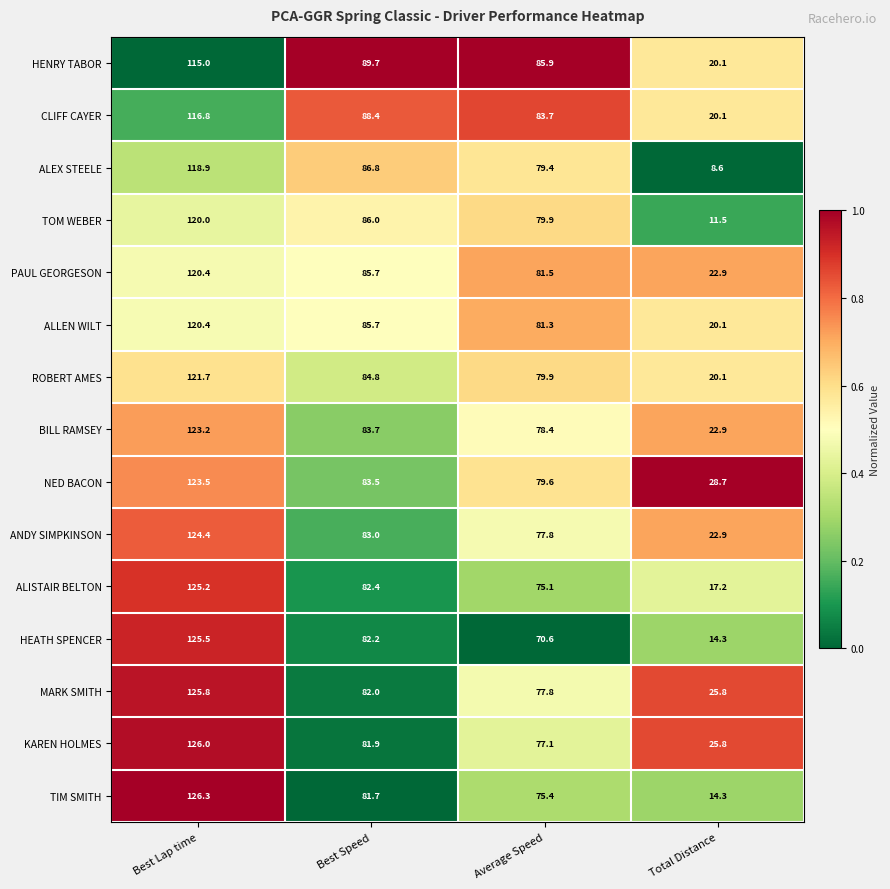

List the labels in order of ROBERT AMES value, largest first.

Best Lap time, Best Speed, Average Speed, Total Distance